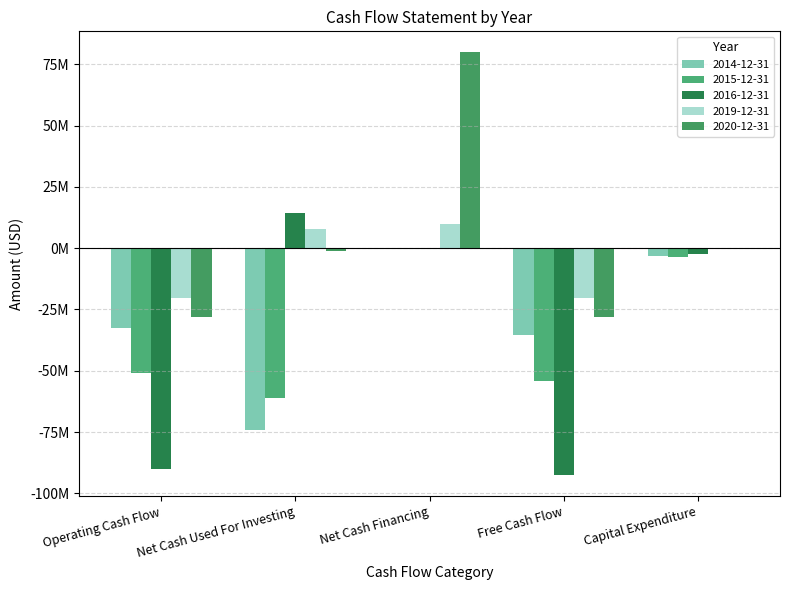

What is the value of the 2016-12-31 bar at the 2nd from the left?

14268000